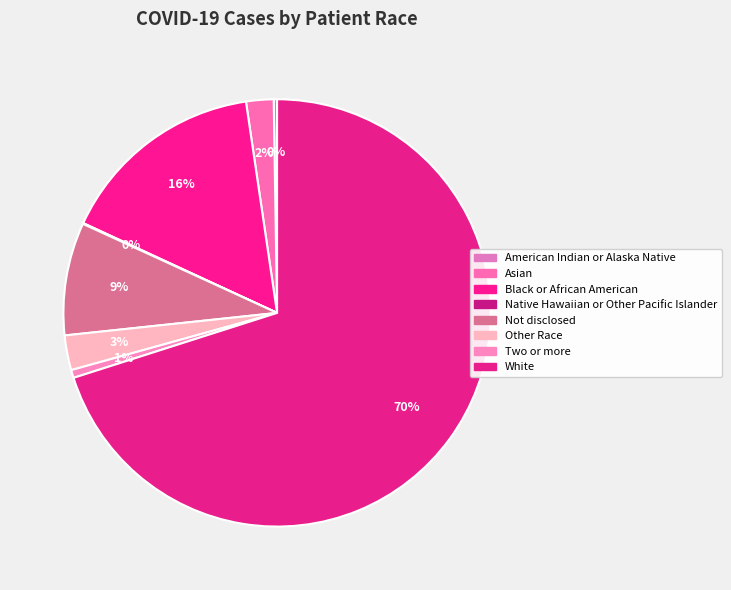

Is Native Hawaiian or Other Pacific Islander the majority of the pie?

No